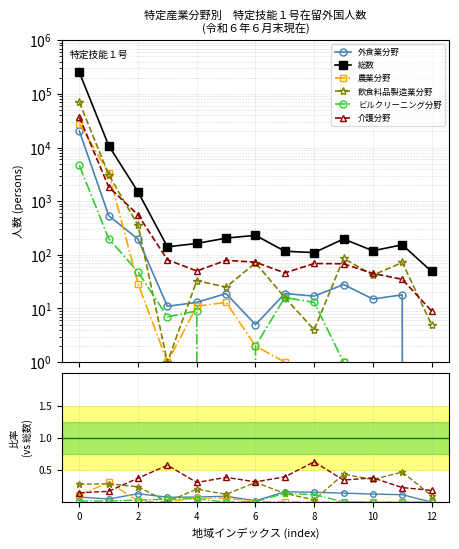

True or false: 総数 has more than 2 interior local peaks.

True